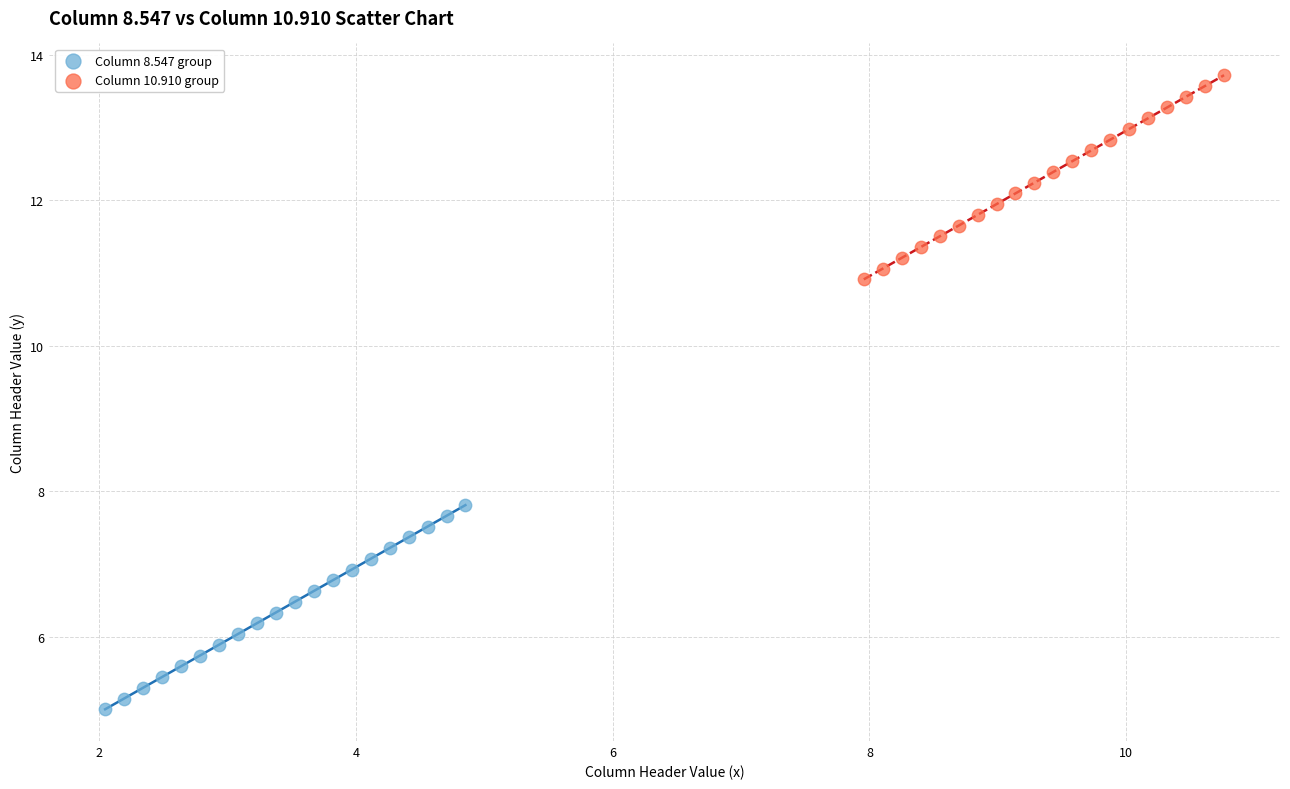

What are all the series names shown in the legend?

Column 8.547 group, Column 10.910 group